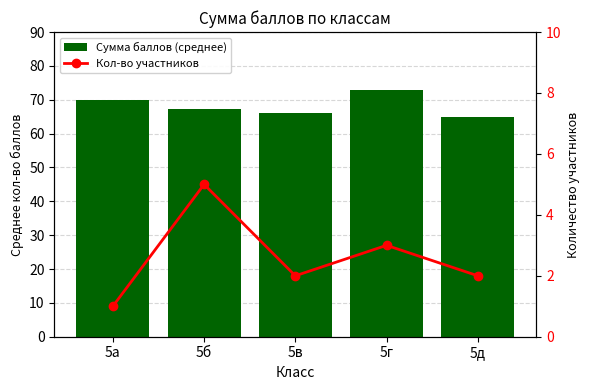

Which label corresponds to the smallest value in the chart?

5а